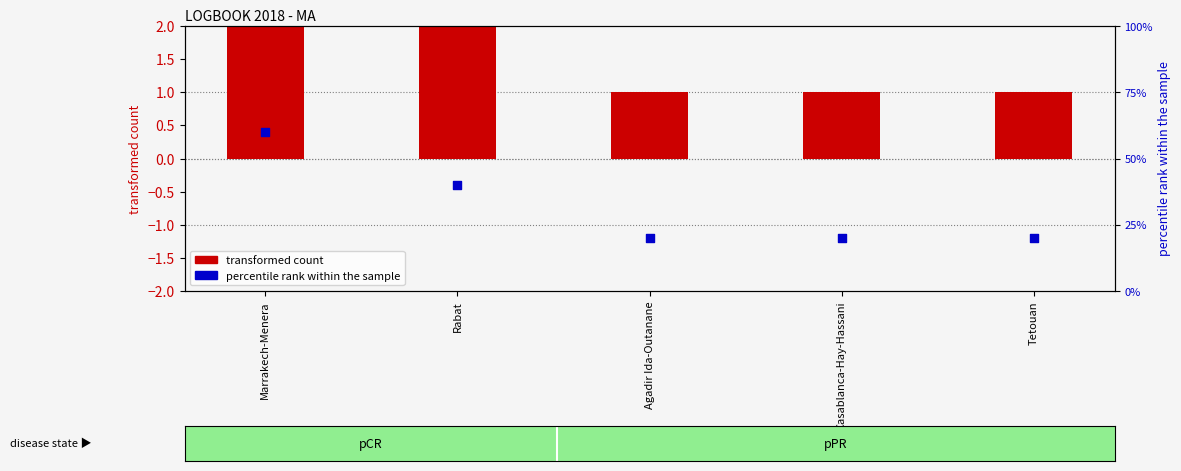

At which category is the sum across all series the highest?

Marrakech-Menera